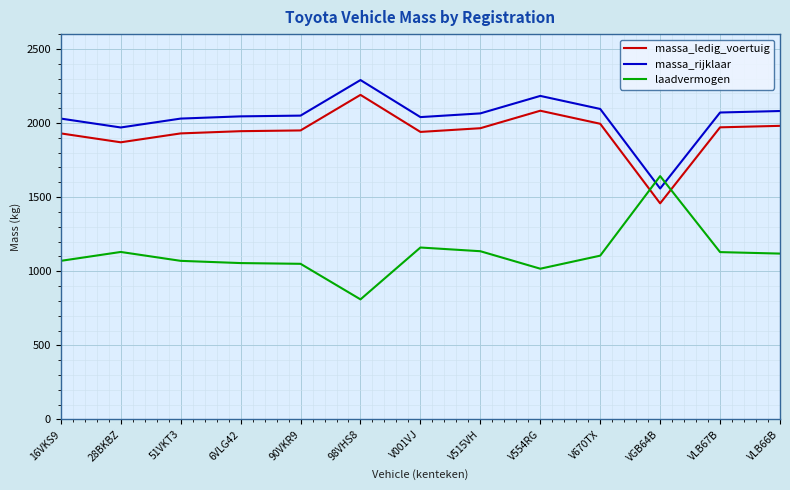

Which series has the widest spread of values?

laadvermogen